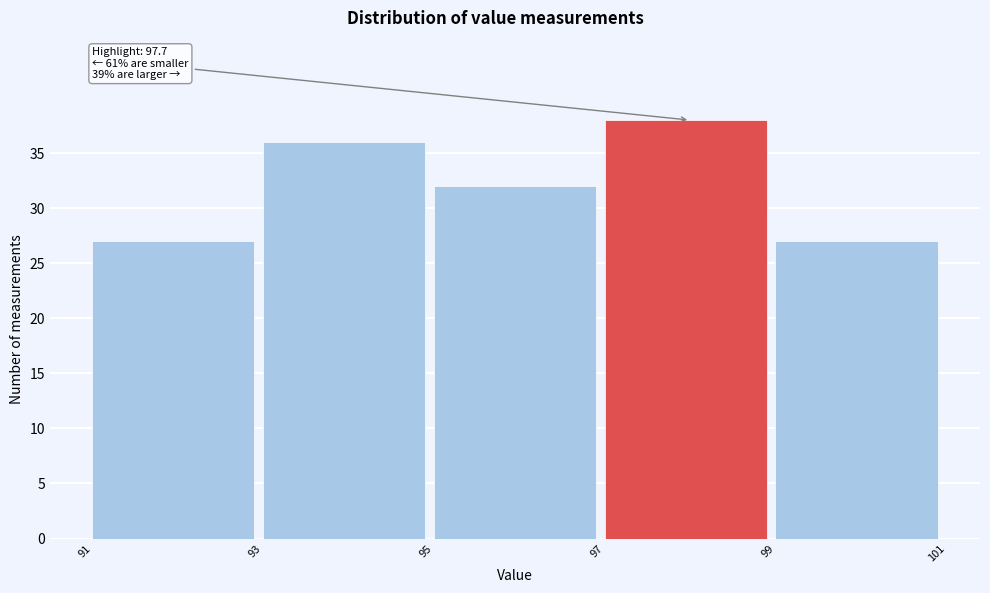

Reading left to right, extract all data points from this chart.

27	36	32	38	27